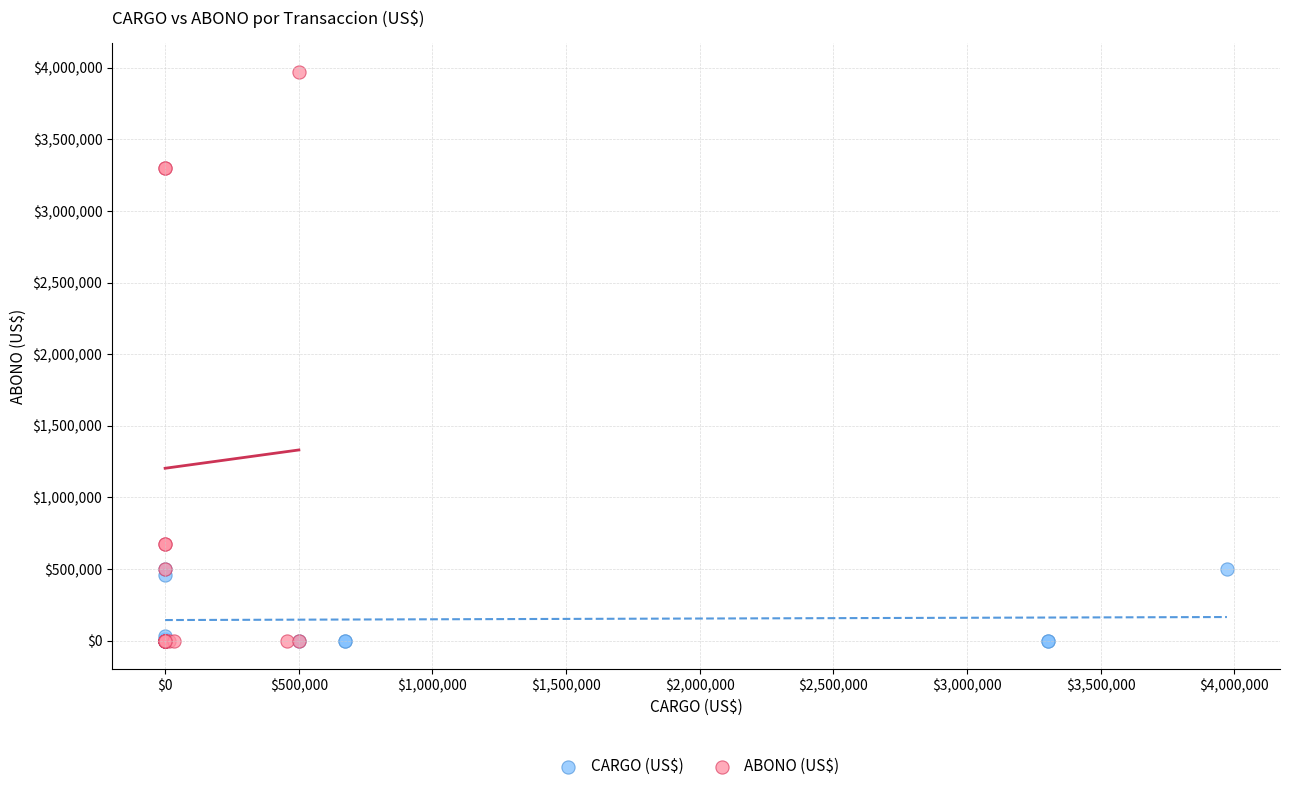

Which series contains the highest Y value?

ABONO (US$)